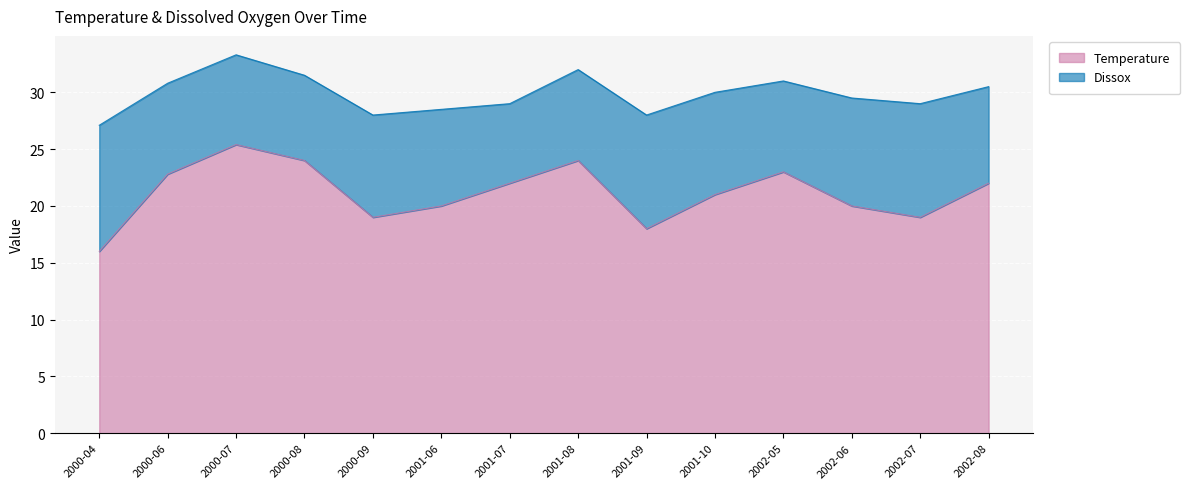

What is the change in value from 2000-04 to 2000-07?

+9.4